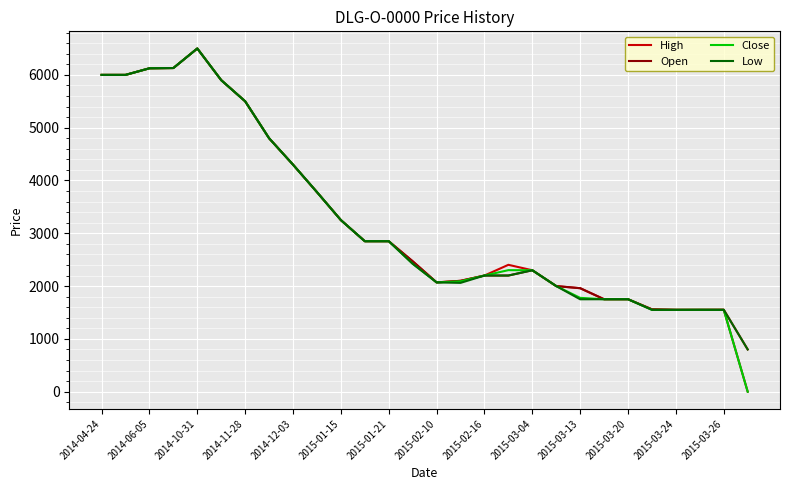

What is the highest value of the High series?

6500